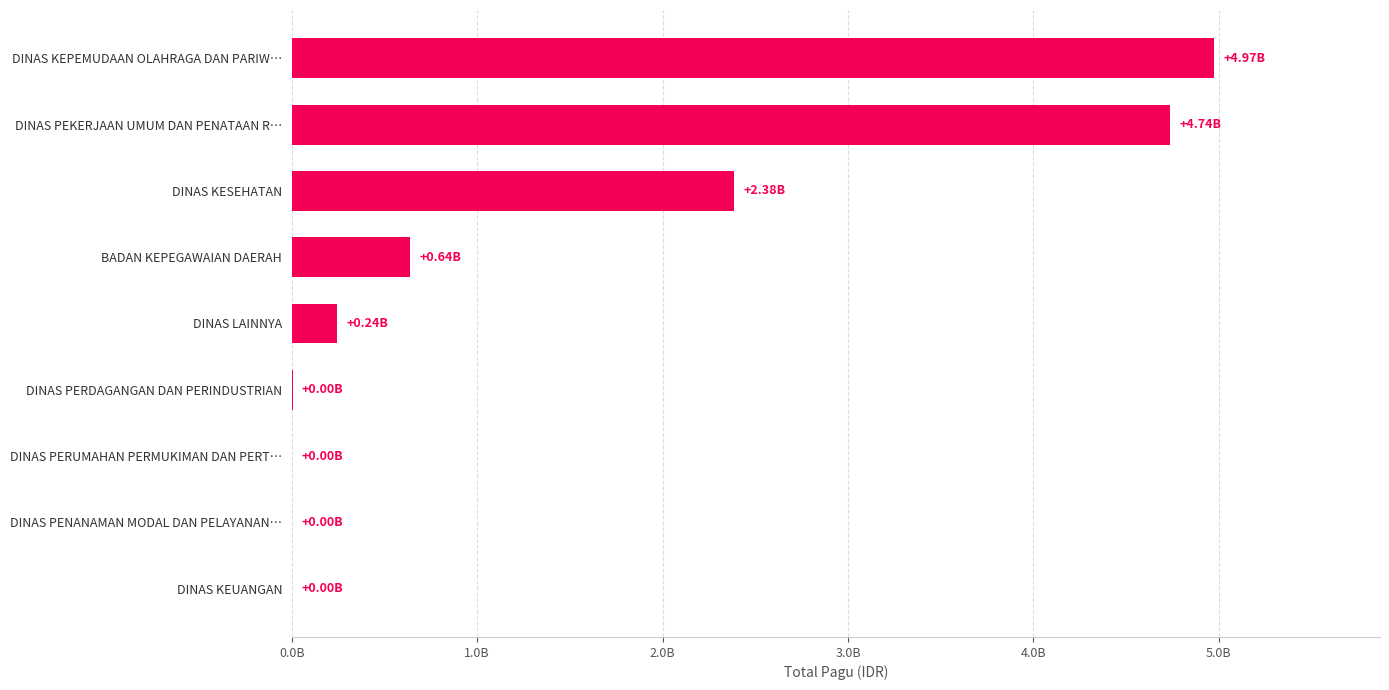

Are the bars horizontal?

Yes